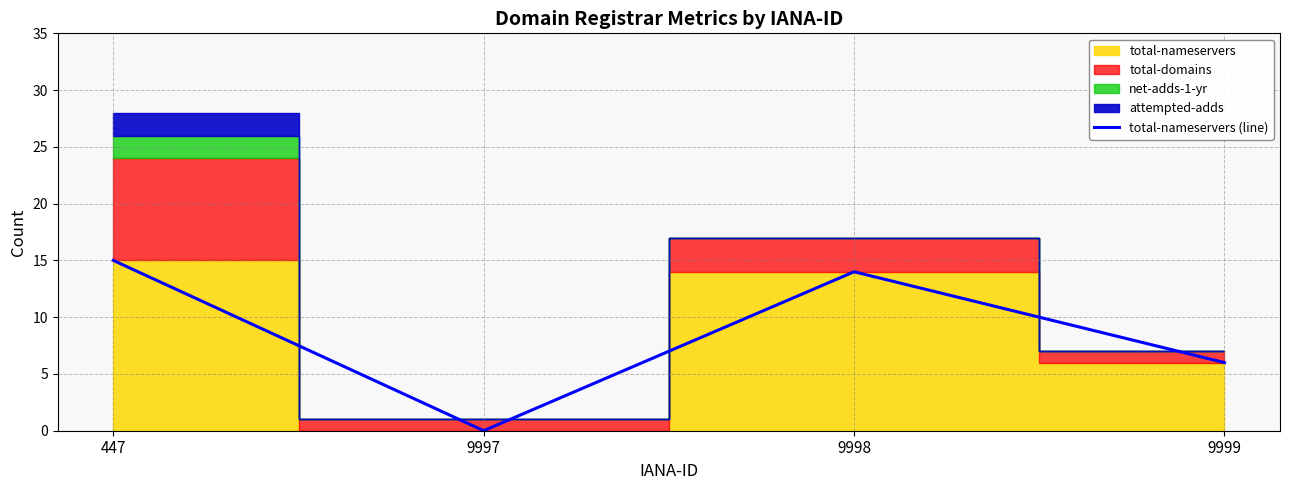

What value does the data have at 9998?

14